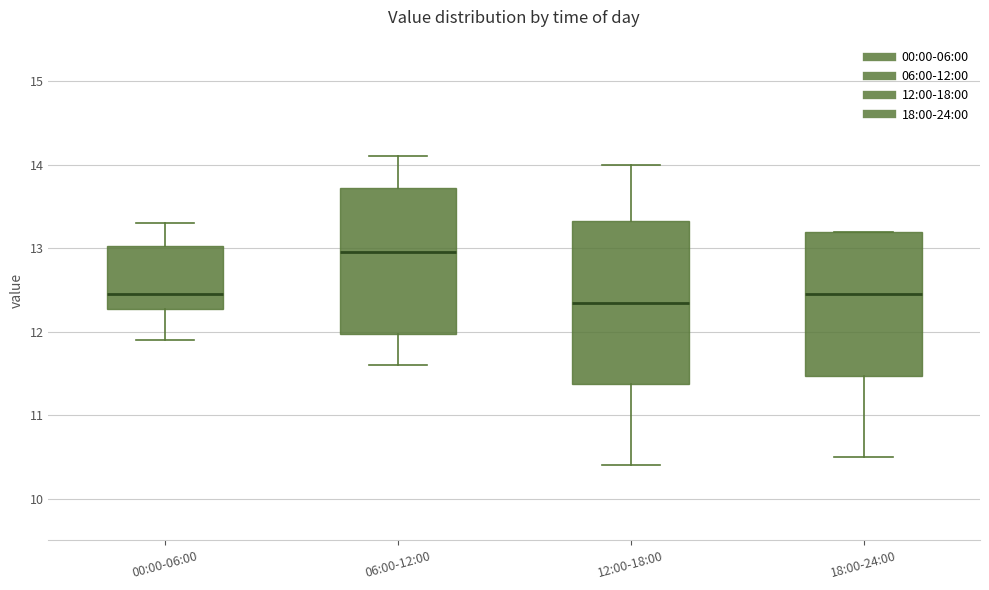

Which box is the tallest, from its lower edge to its upper edge?

12:00-18:00